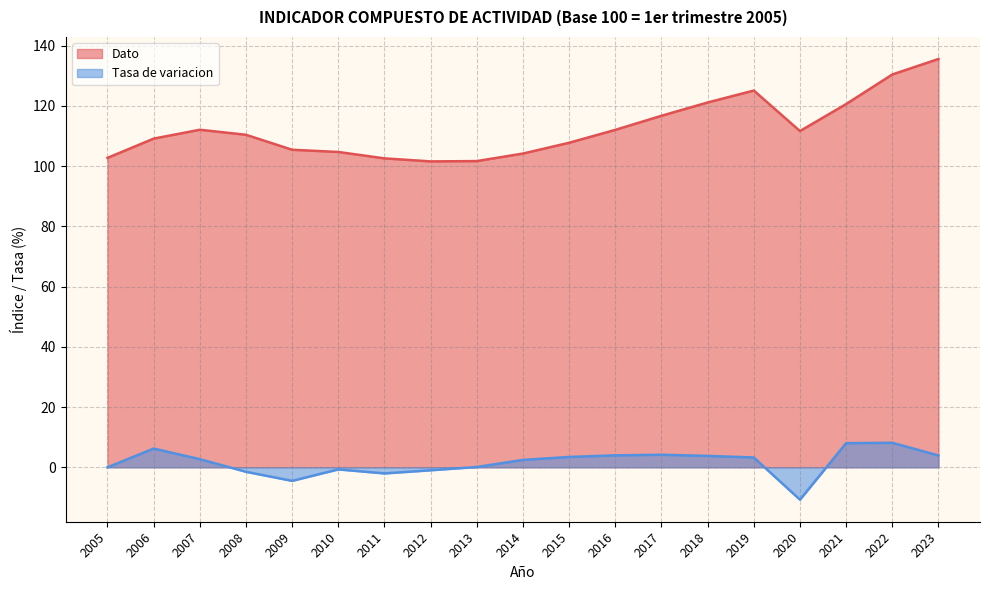

Between 2007 and 2013, which series saw the biggest shift?

Dato